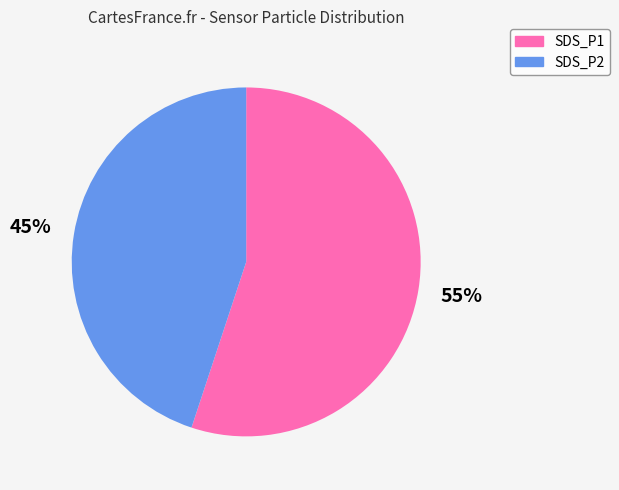

Is the sum of SDS_P2 and SDS_P1 greater than half?

Yes